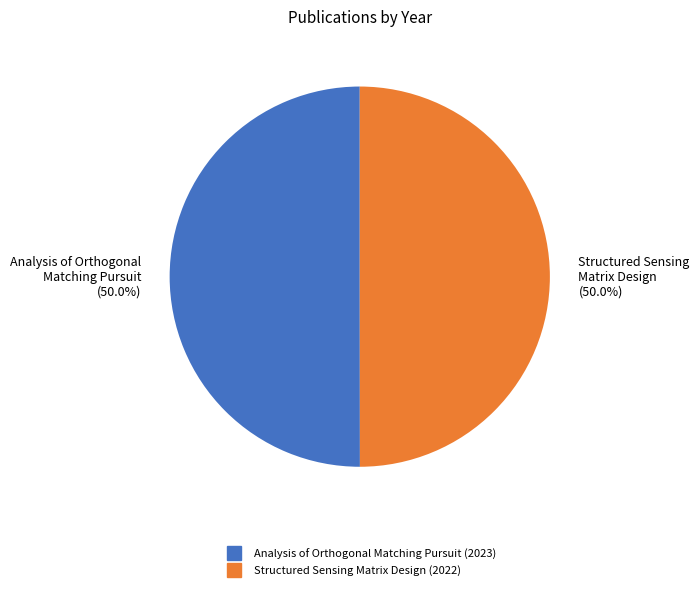

To the nearest percent, what portion does Analysis of Orthogonal Matching Pursuit (2023) represent?

50%